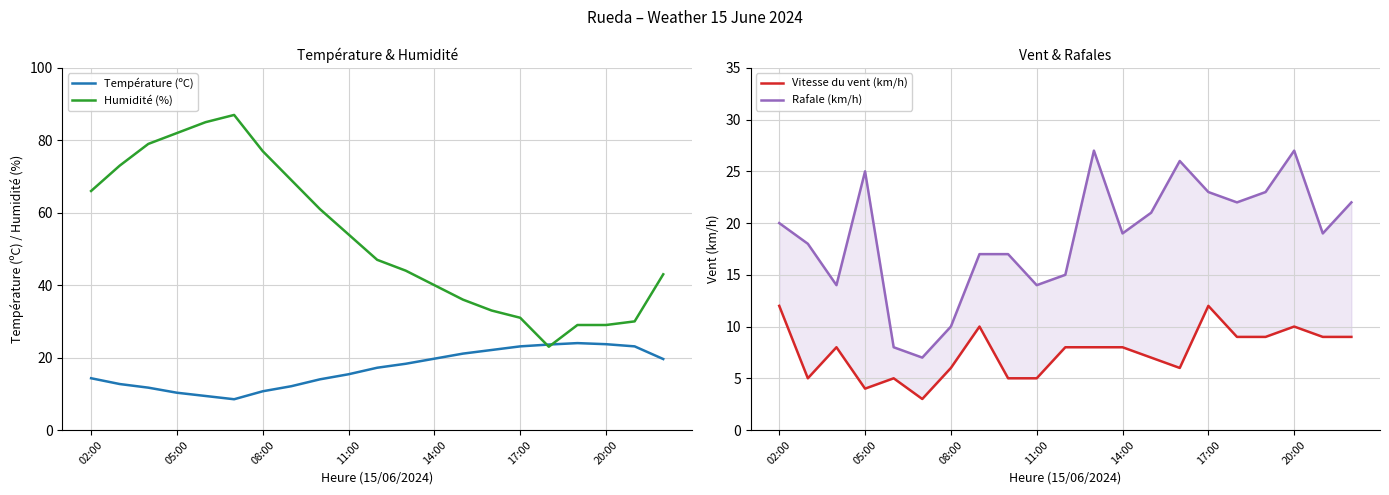

True or false: Vitesse du vent (km/h) and Température (ºC) cross at least once.

False